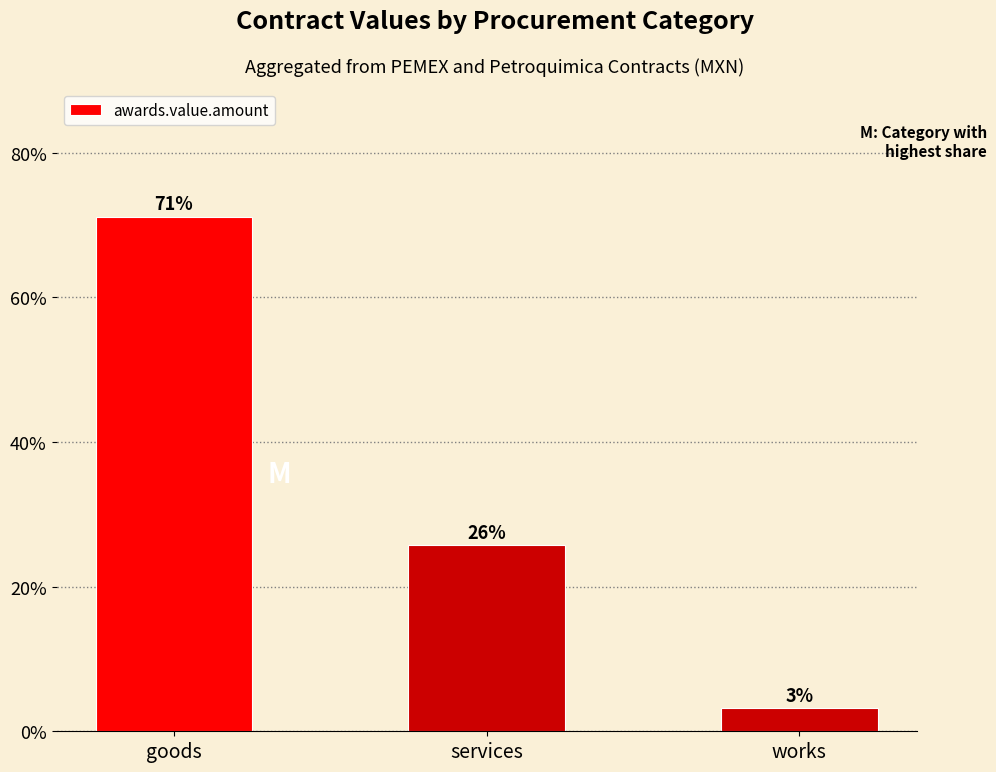

At which category does the chart reach its minimum across all series?

works